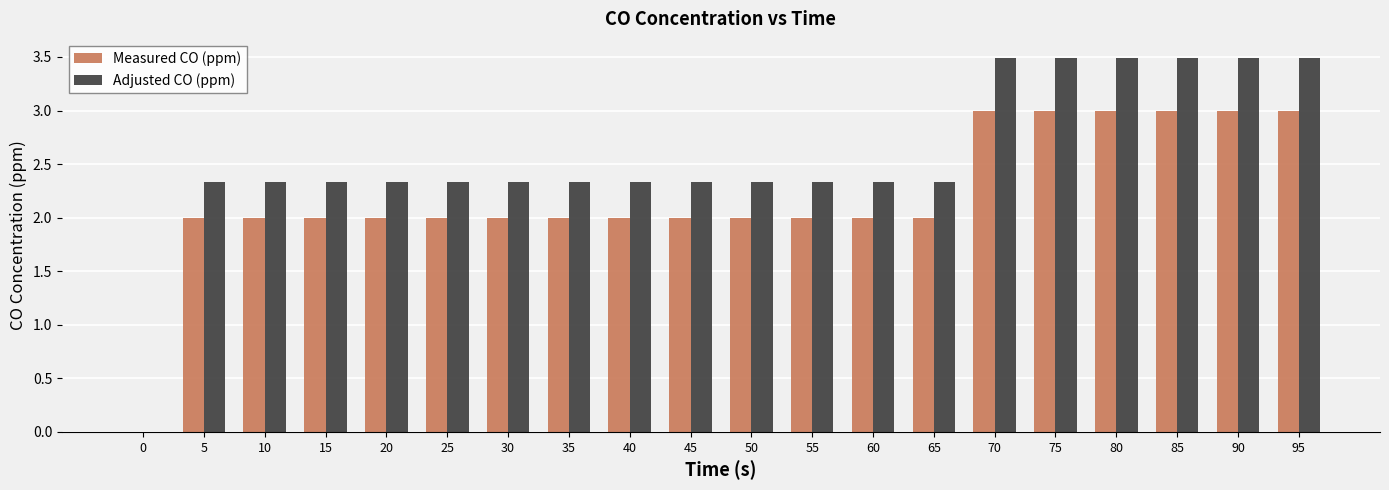

Is it true that Adjusted CO (ppm) equals 2.3 at 35?

True